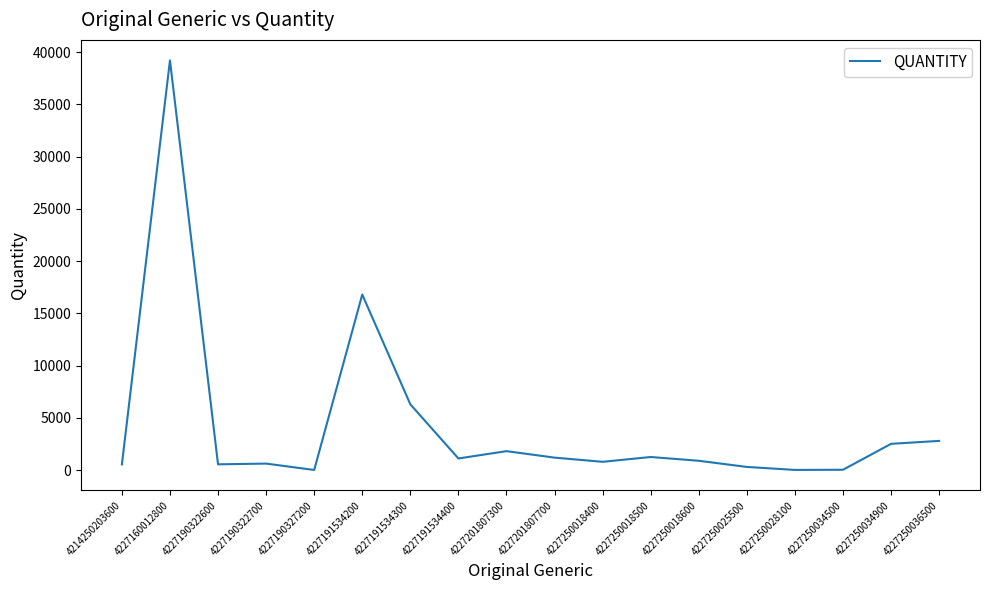

What is the difference between the maximum and minimum values?

39180